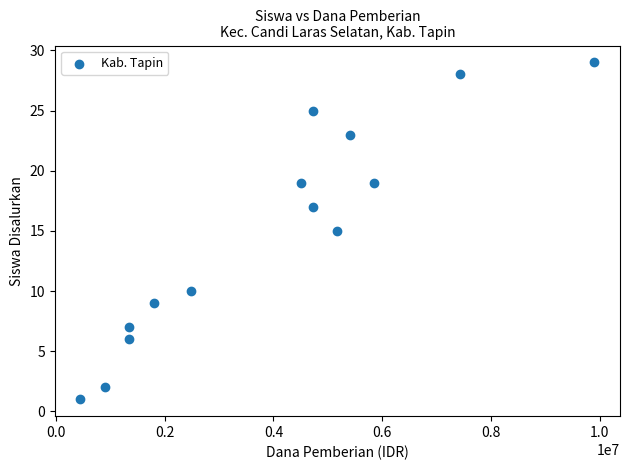

What is the range of X values (max minus min)?

9450000